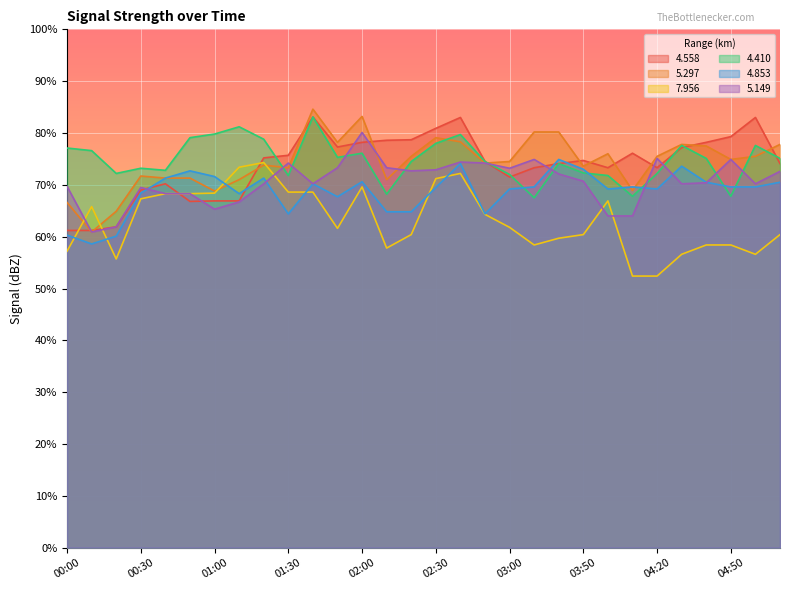

True or false:   4.410 has a value of 23.8 at 00:30.

False